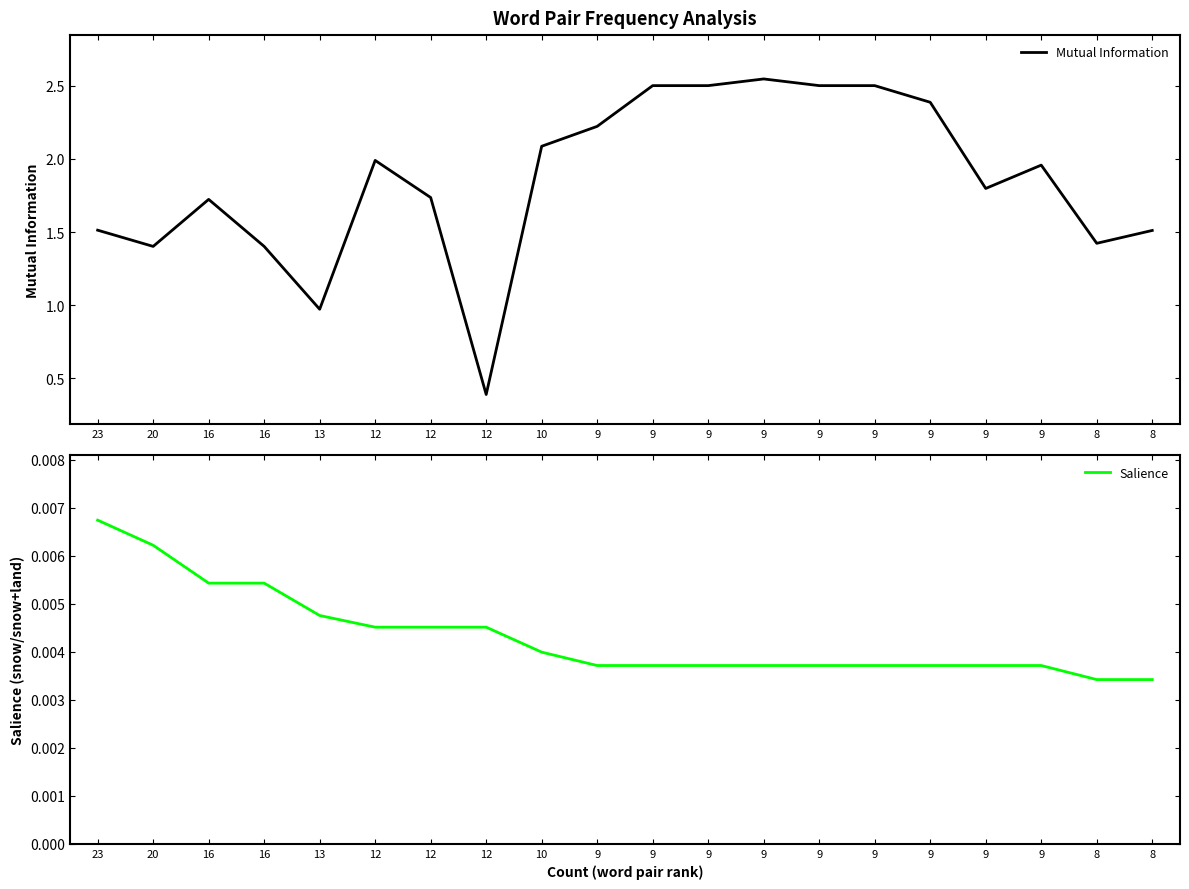

True or false: Mutual Information has more than 0 points higher than both neighbors.

True